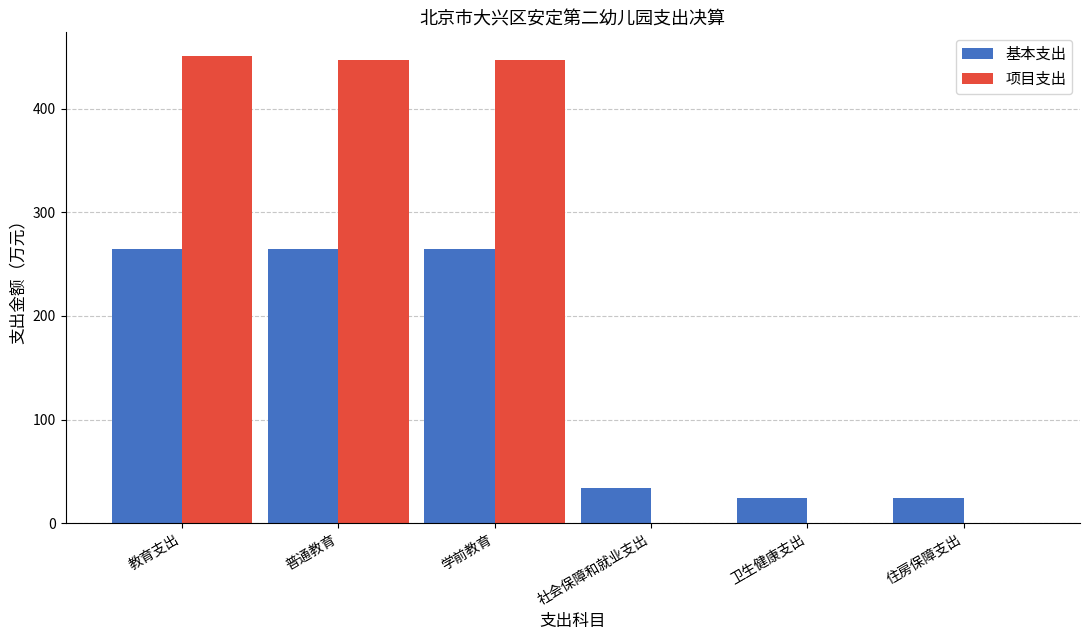

What is the maximum value shown in the chart?

451.1